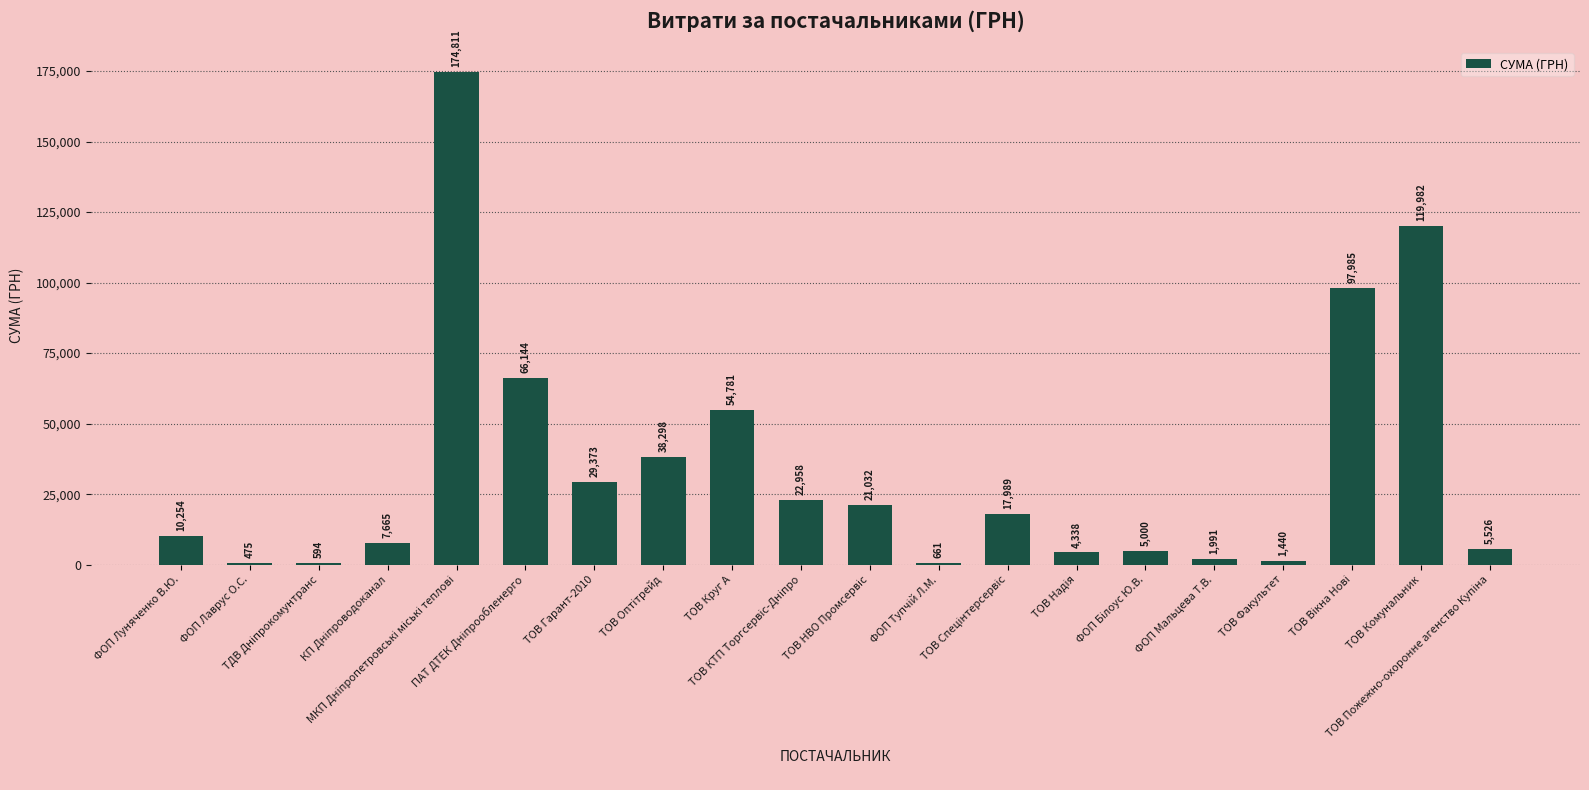

What is the sum of all values?

681300.2